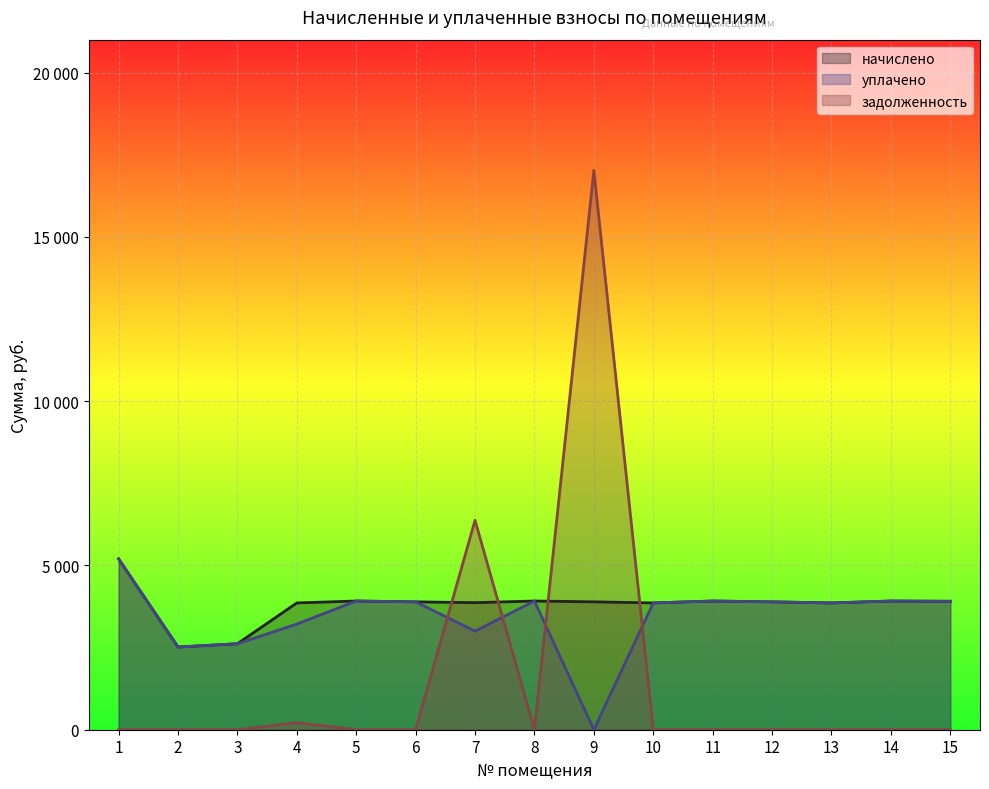

Rank the series by their average value, from highest to lowest.

начислено, уплачено, задолженность